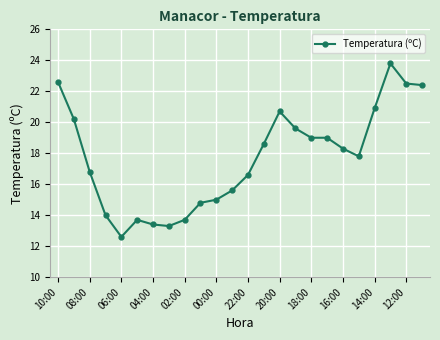

How many lines are shown in the chart?

1